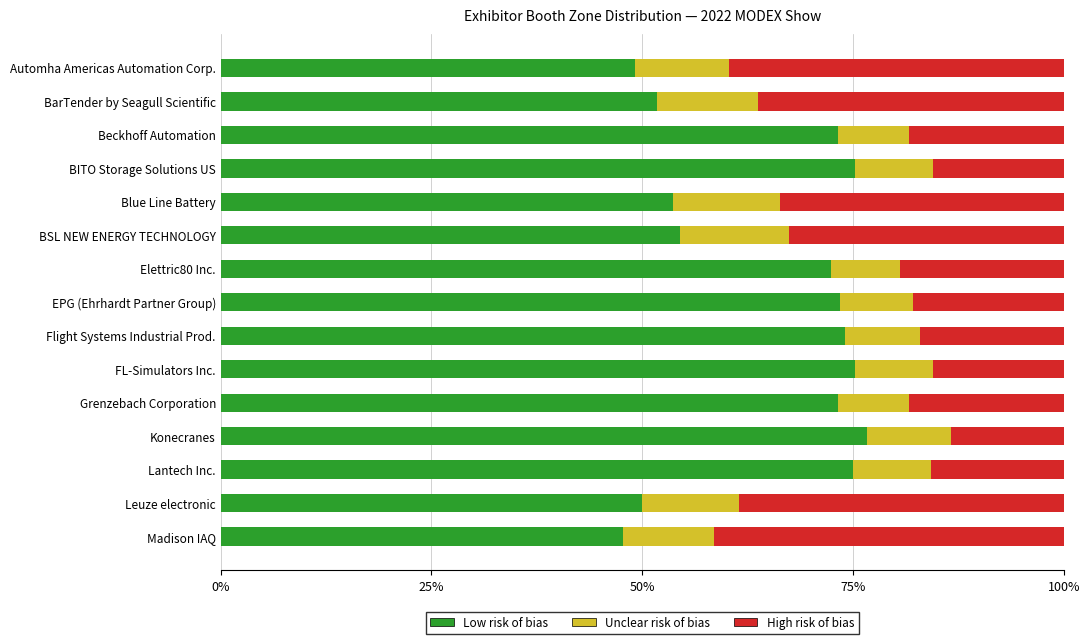

What are all the series names shown in the legend?

Low risk of bias, Unclear risk of bias, High risk of bias